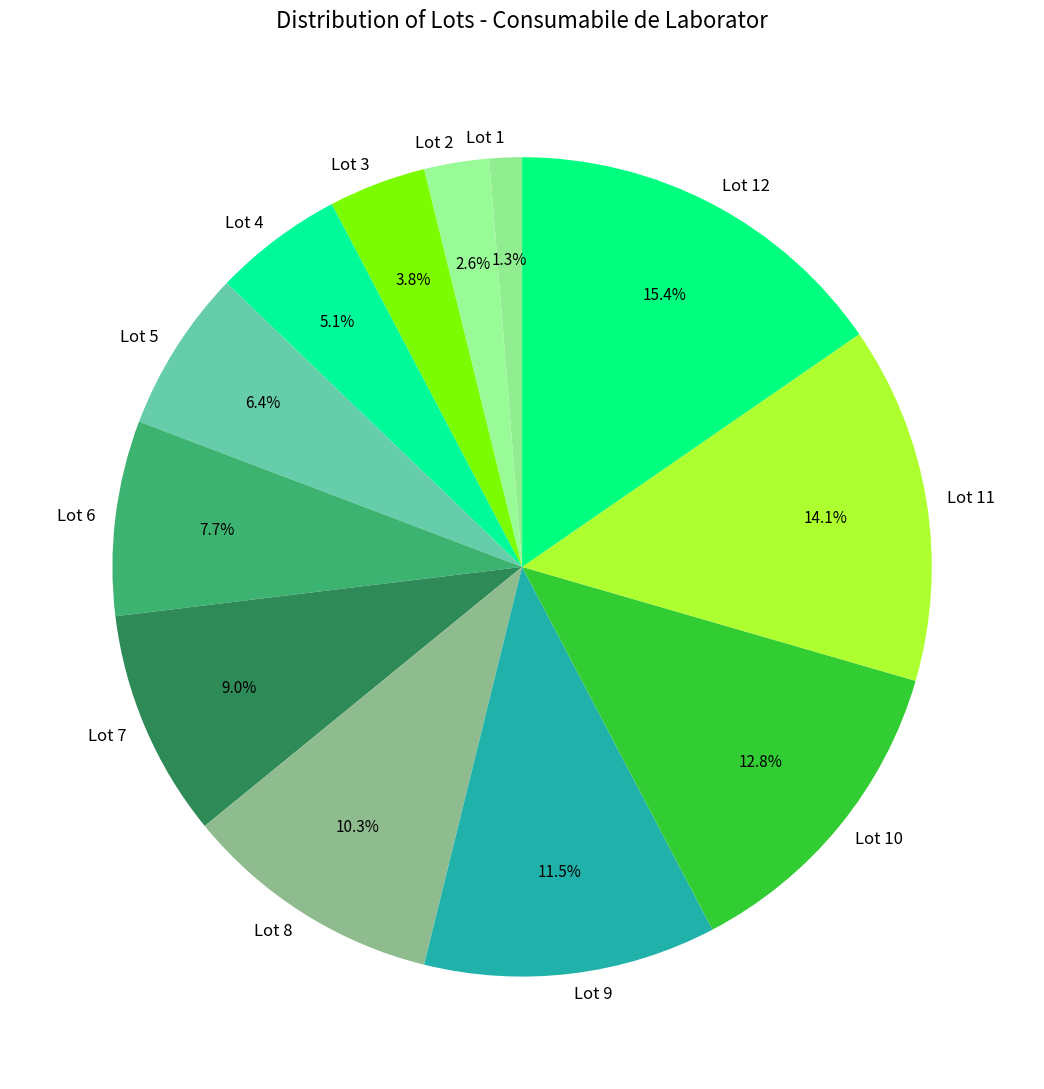

Is the sum of Lot 10 and Lot 6 greater than half?

No